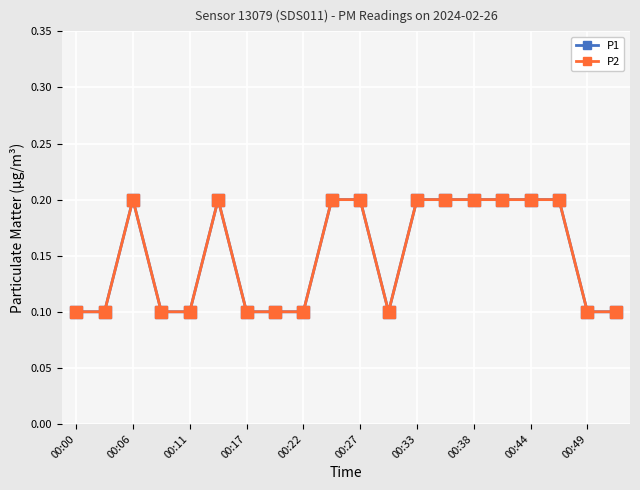

Does the chart have visible grid lines?

Yes